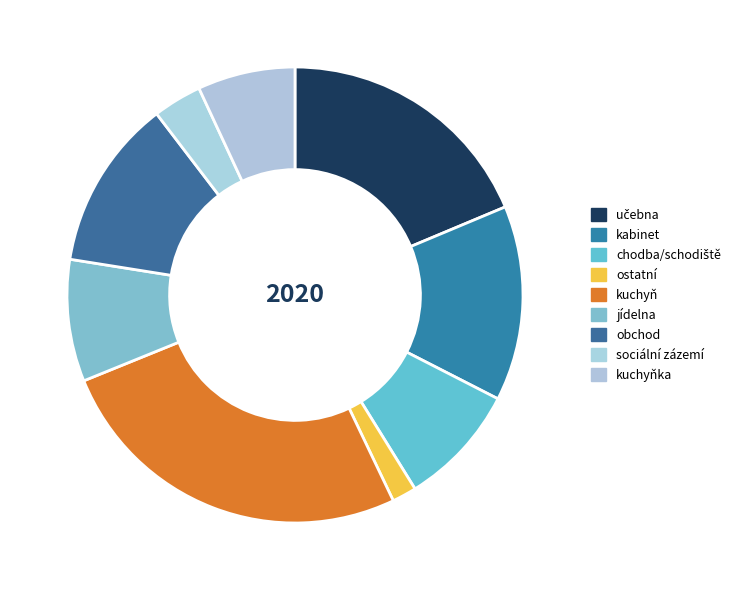

How many slices are in this pie chart?

9